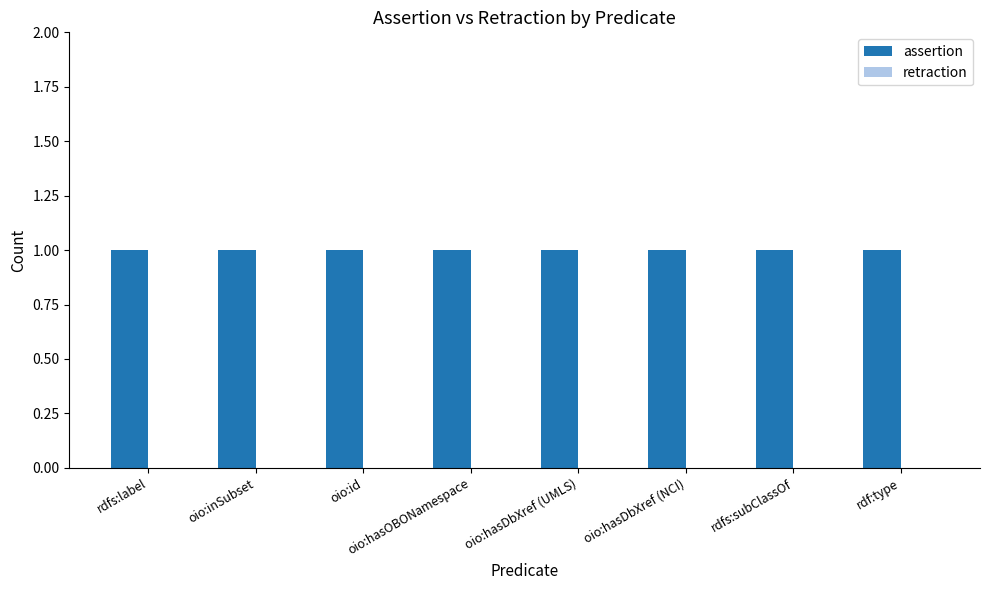

What value does the assertion series have at rdf:type?

1